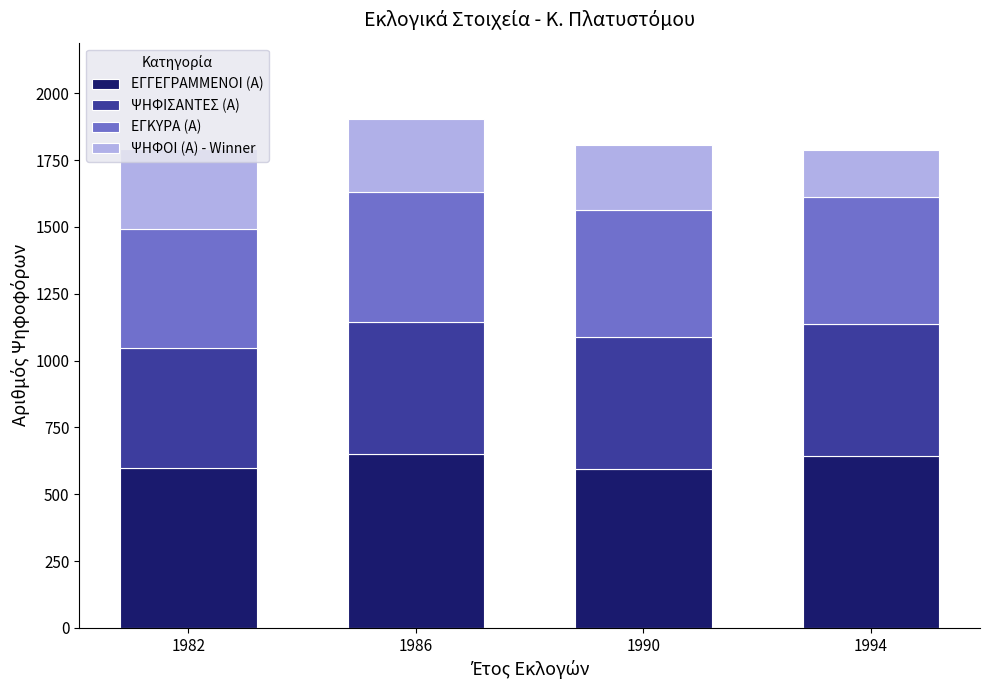

Where does the ΕΓΓΕΓΡΑΜΜΕΝΟΙ (Α) series first go above 644?

1986